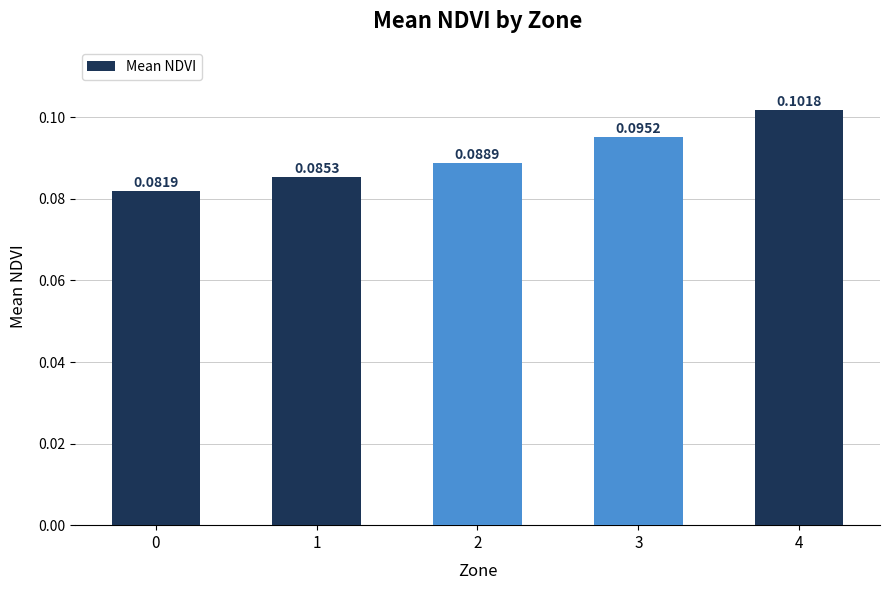

Are the bars horizontal?

No